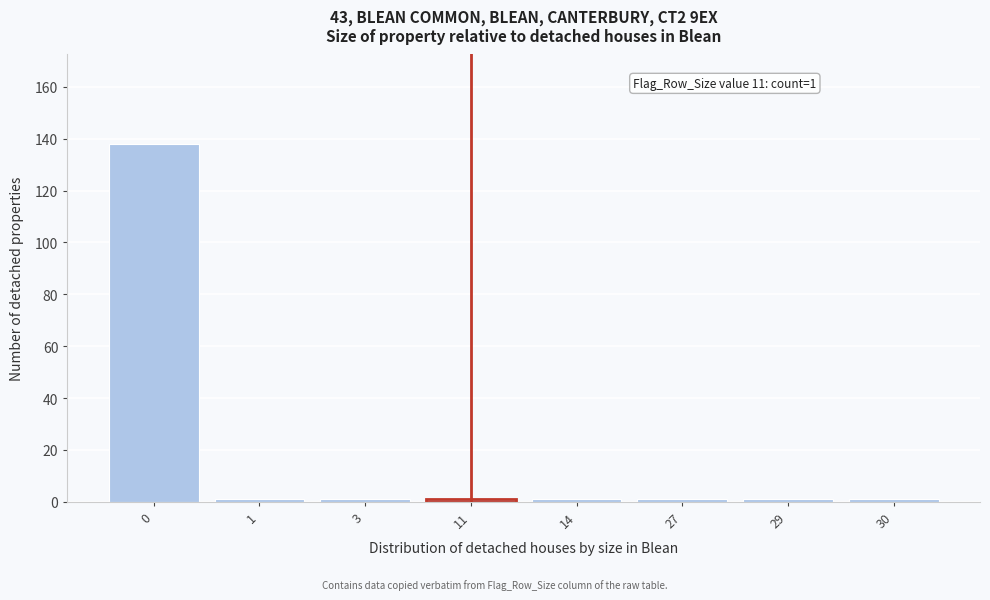

Reading left to right, transcribe all the data shown in this chart.

0=138	1=1	3=1	11=1	14=1	27=1	29=1	30=1